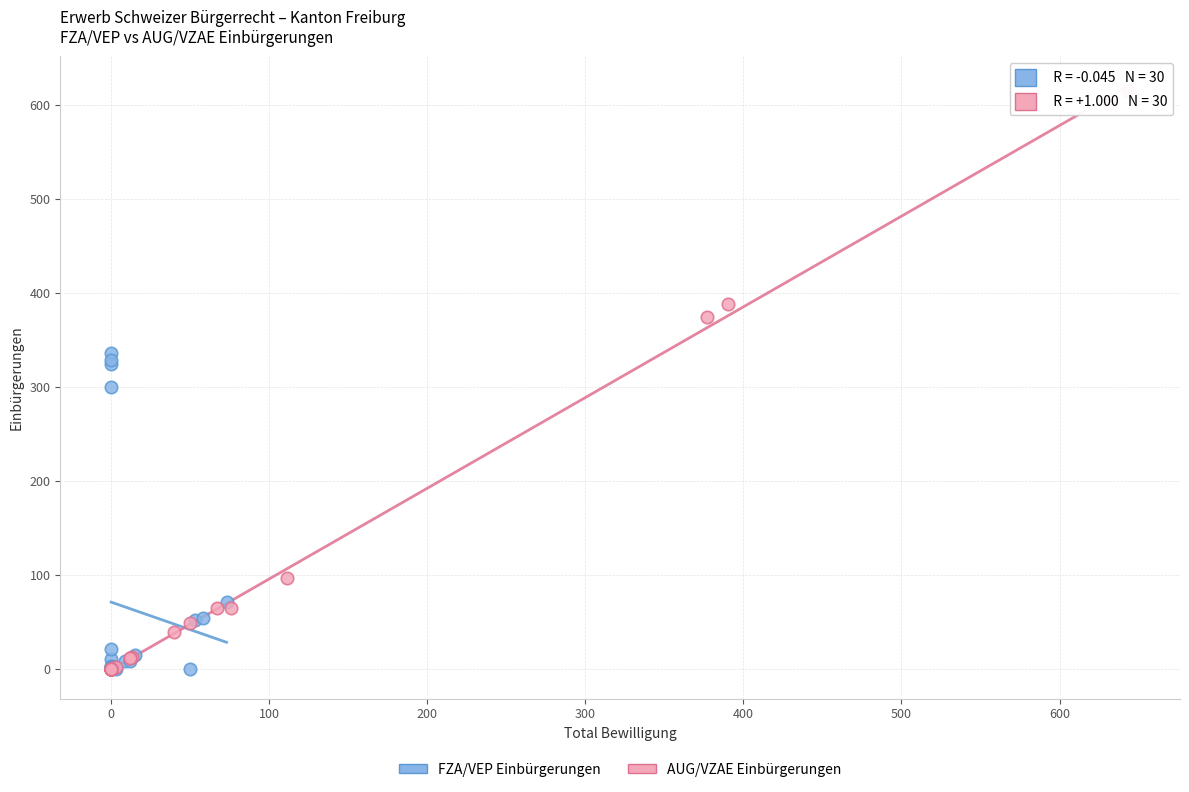

Which series contains the highest Y value?

AUG/VZAE Einbürgerungen